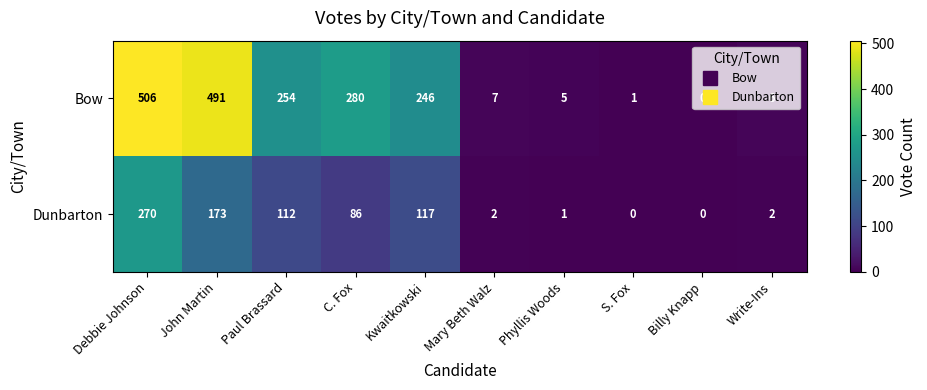

What is the spread (max minus min) of values at Paul Brassard?

142